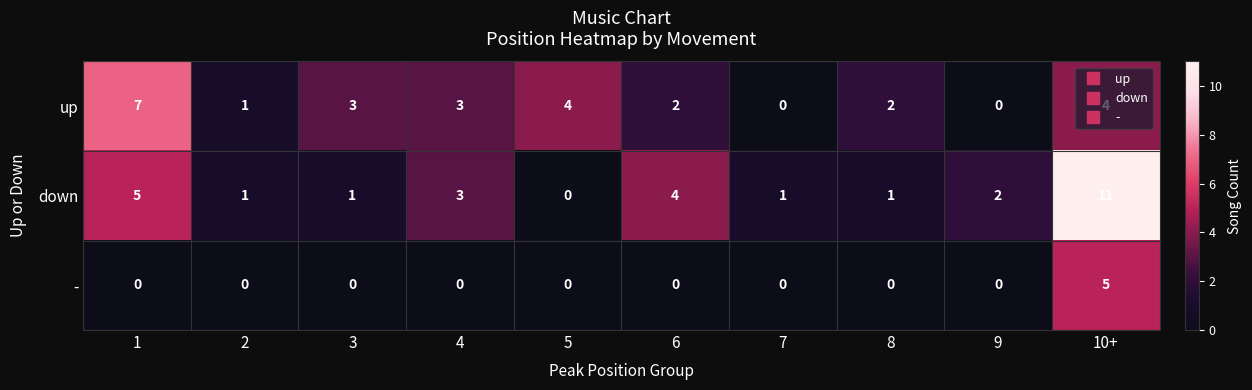

How many data points does each series have?

10